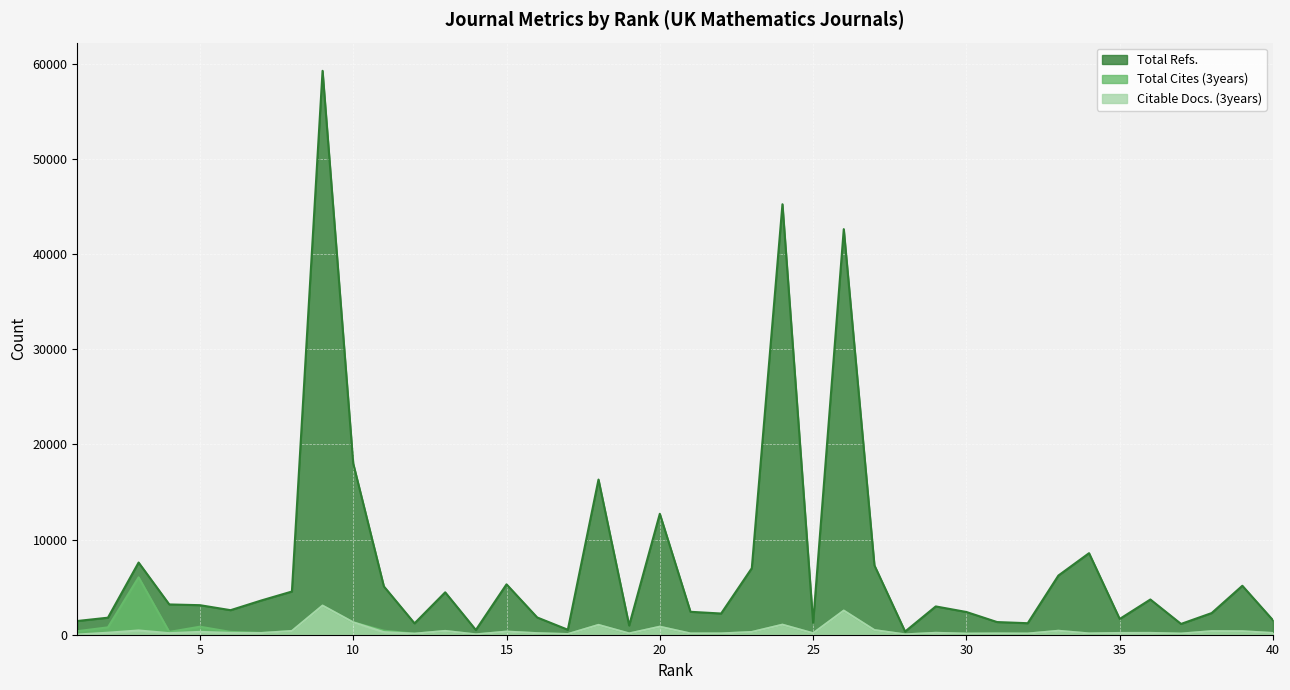

In Citable Docs. (3years), how many points are higher than both neighbors (excluding endpoints)?

14